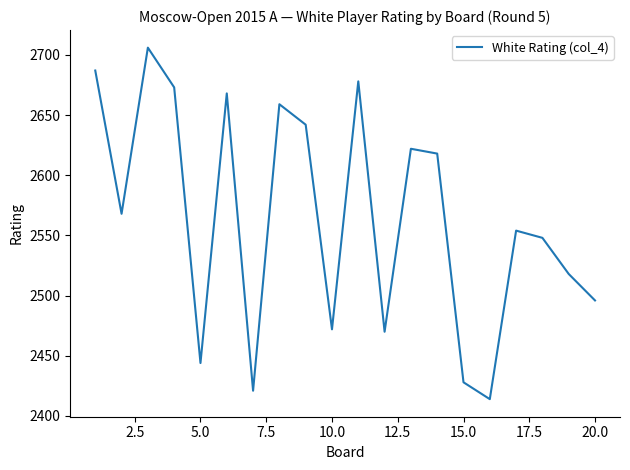

What is the maximum value shown in the chart?

2706